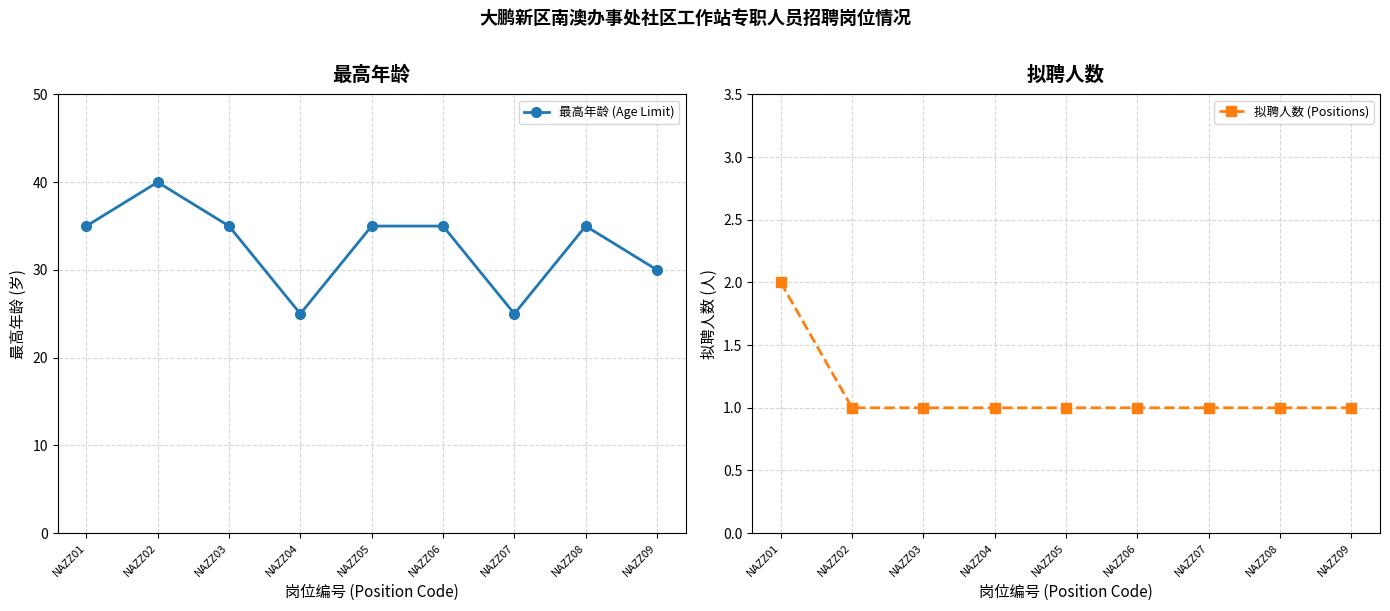

True or false: 最高年龄 (Age Limit) and 拟聘人数 (Positions) cross at least once.

False